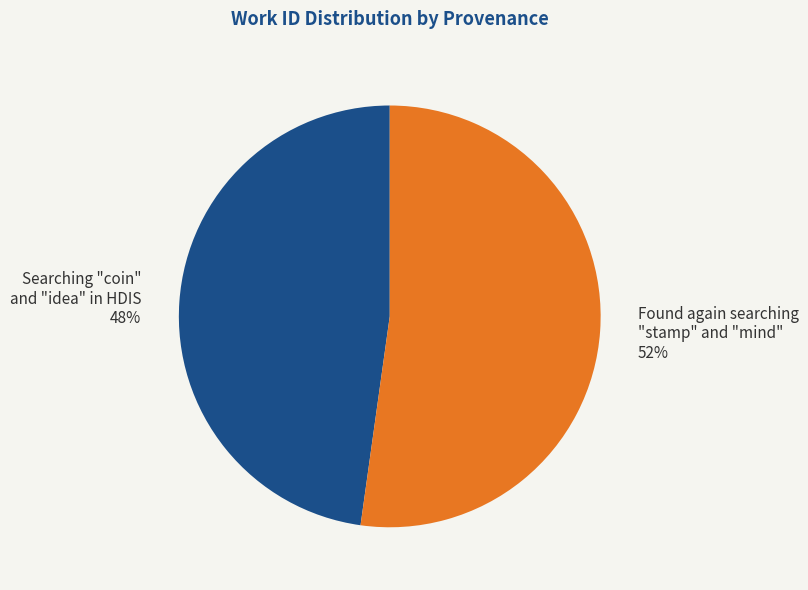

Rank the categories by value from highest to lowest.

Found again searching "stamp" and "mind", Searching "coin" and "idea" in HDIS